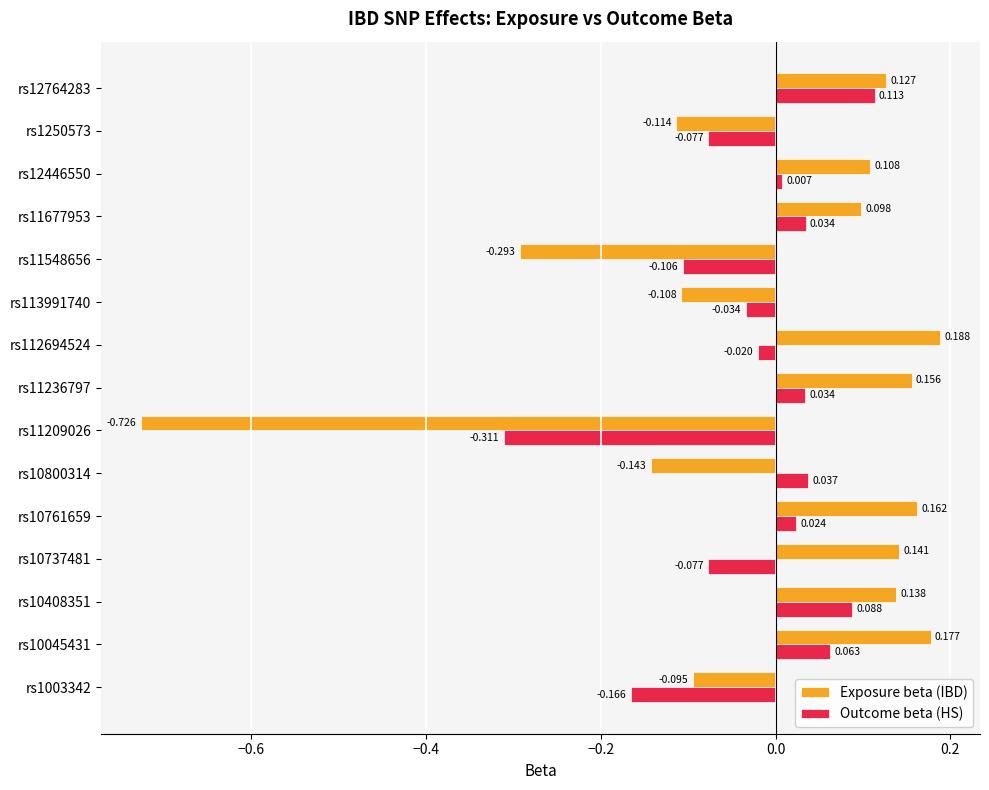

List the series in order of their peak value, highest first.

Exposure beta (IBD), Outcome beta (HS)